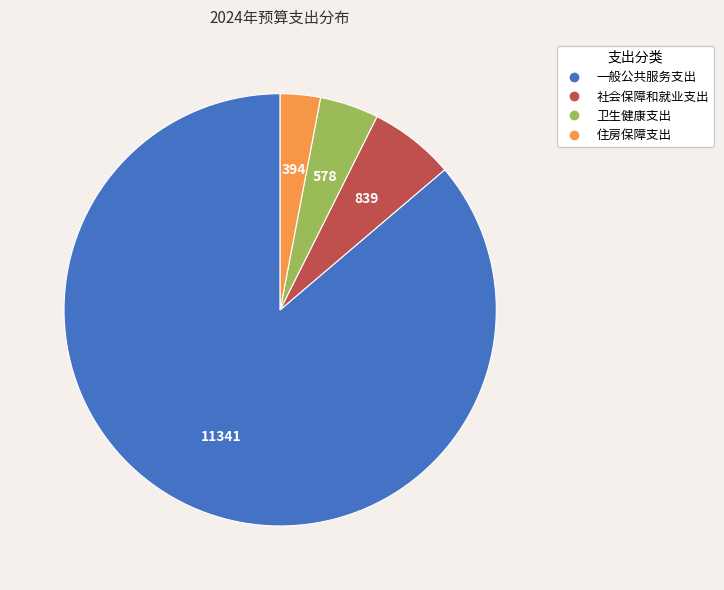

The 社会保障和就业支出 slice represents 1% of the pie. True or false?

False